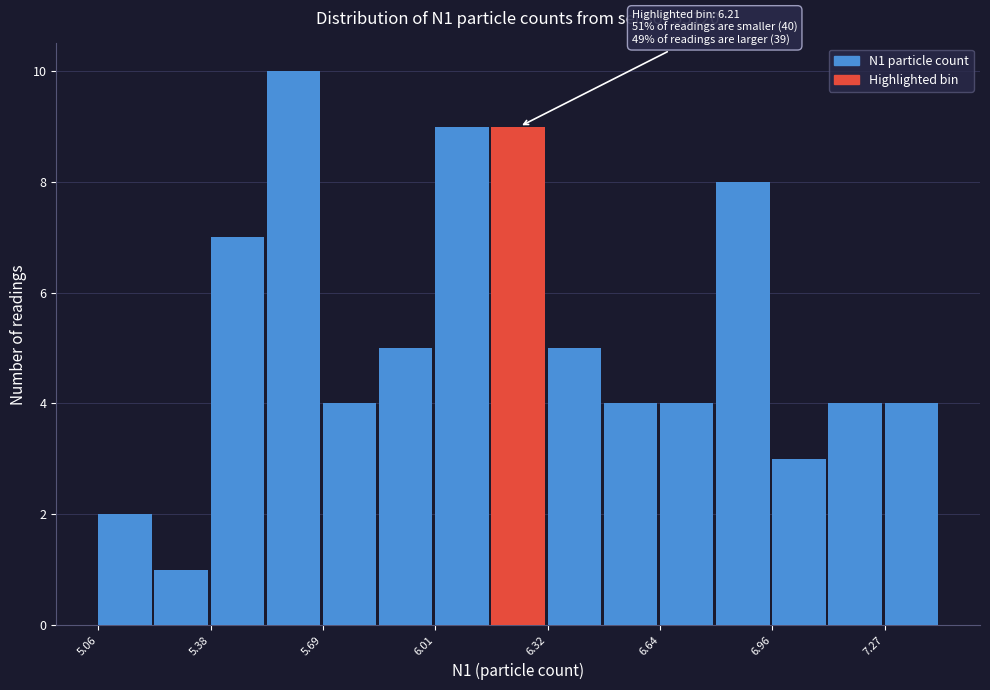

Around what value on the x-axis is the tallest bar? Give the approximate position of its centre, as read against the axis.

5.60